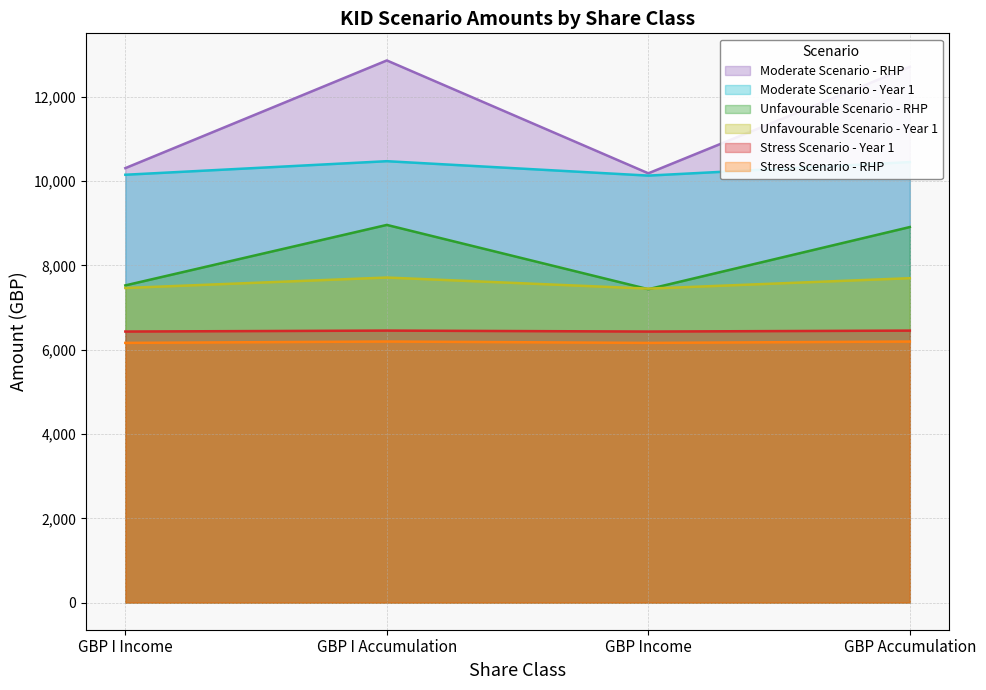

Does the chart display data point markers on the line(s)?

No